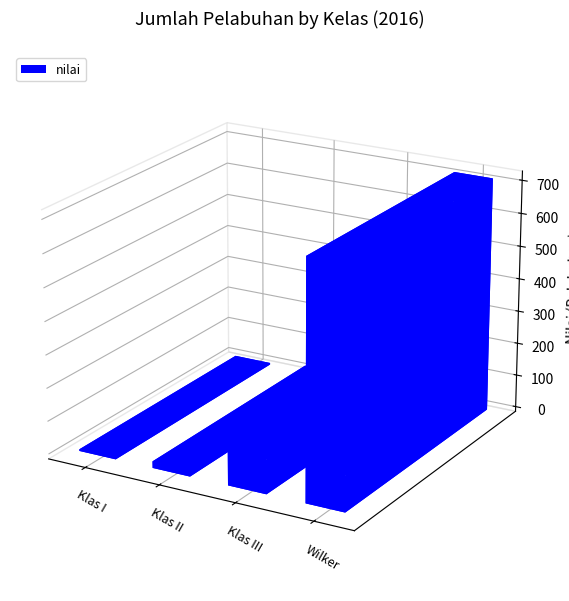

Which has a higher value, Wilker or Klas II?

Wilker